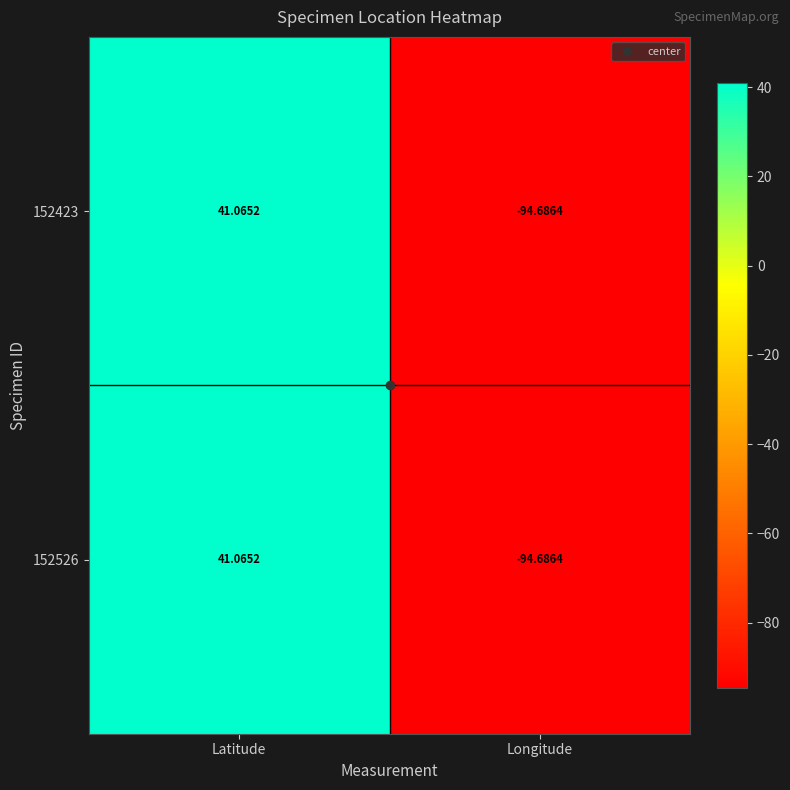

At which category is the sum across all series the highest?

Latitude